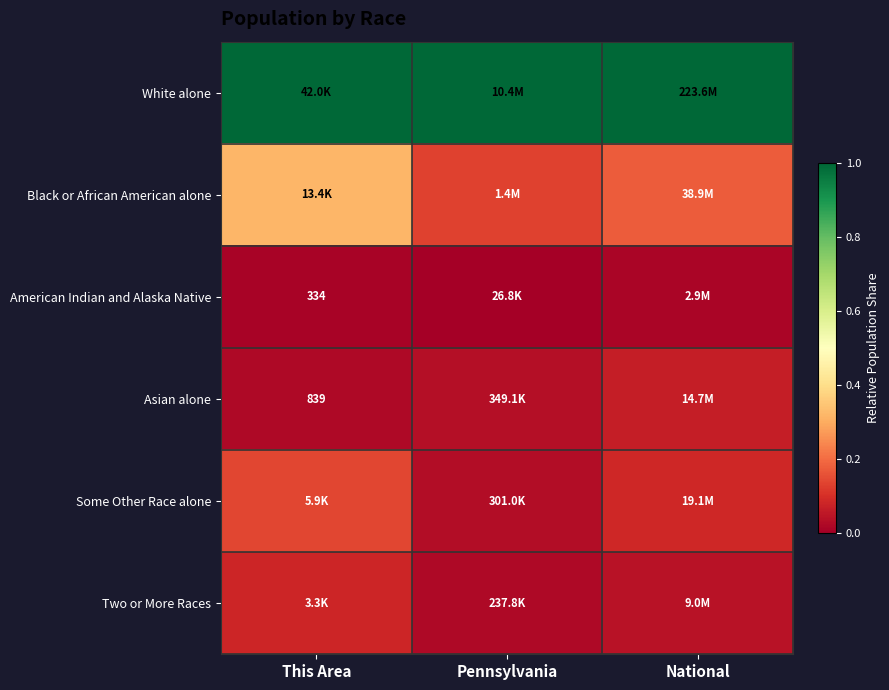

What value does the Black or African American alone series have at Pennsylvania?

0.1